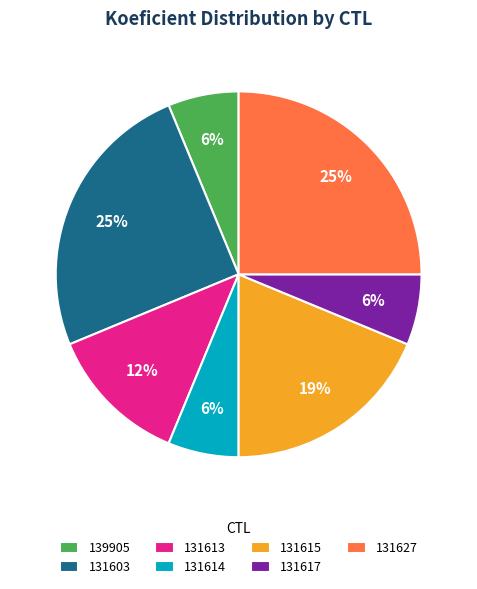

What is the ratio of the value at 131617 to the value at 131614?

1.0